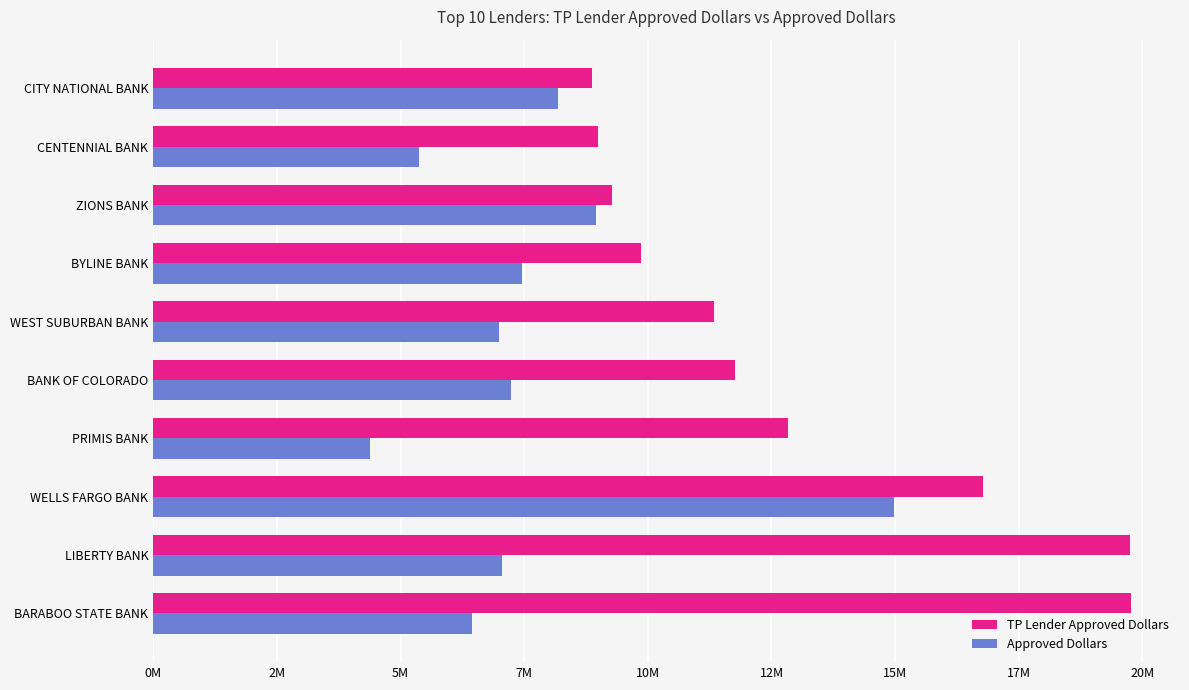

What are all the series names shown in the legend?

TP Lender Approved Dollars, Approved Dollars